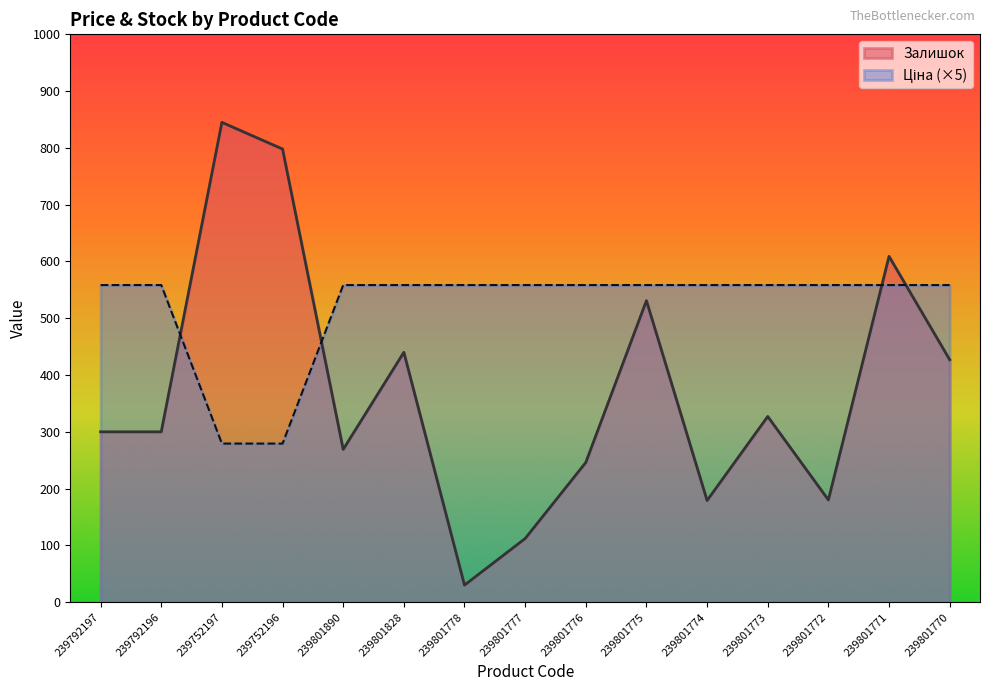

What is the maximum value shown in the chart?

845.0